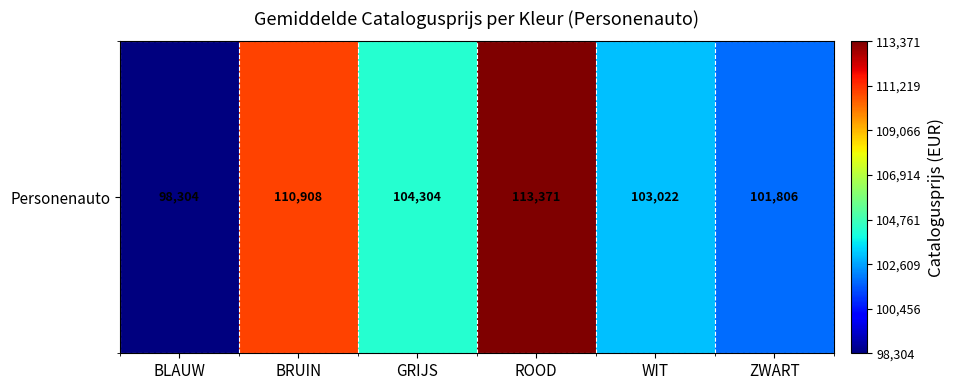

What is the change in value from BLAUW to WIT?

+4717.7